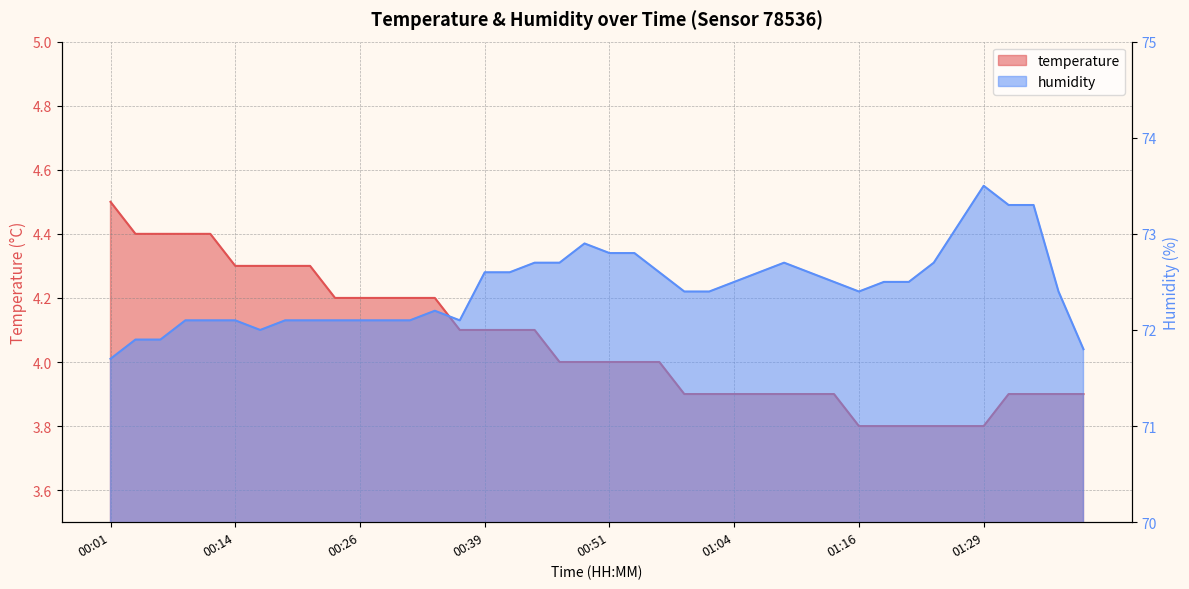

What is the minimum value for humidity?

71.7